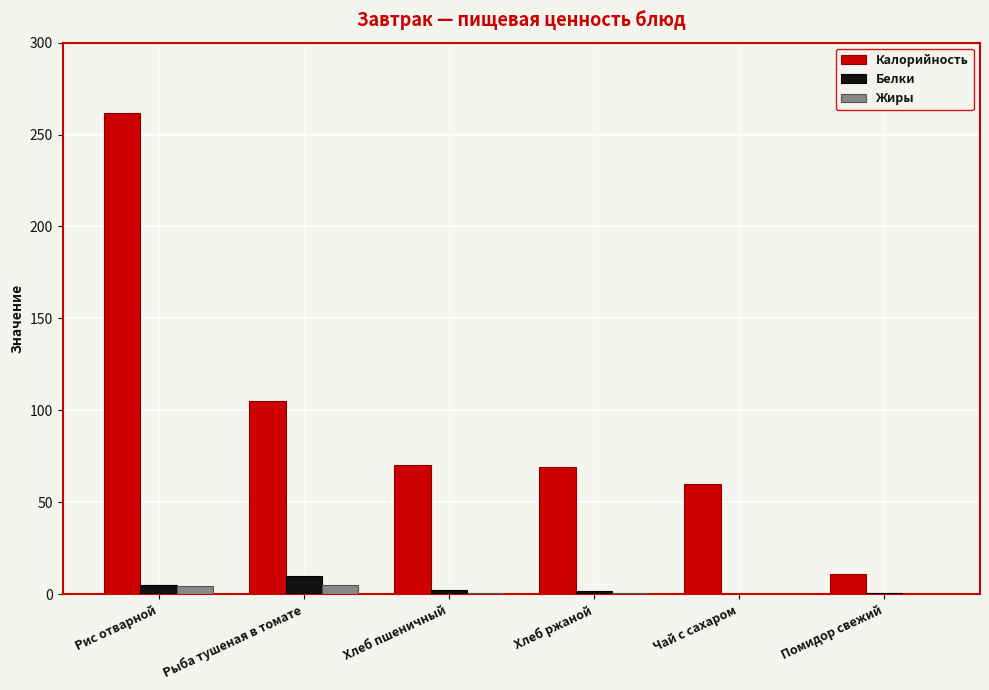

True or false: Белки has a value of 9.8 at Рыба тушеная в томате.

True